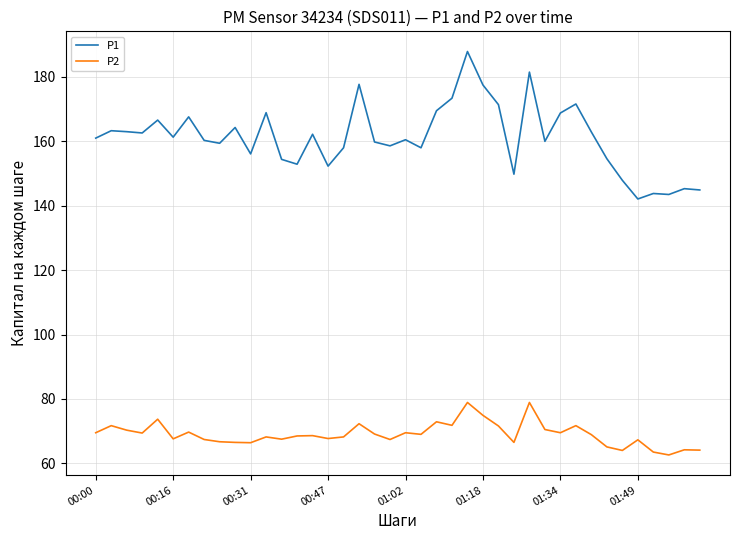

How many lines are shown in the chart?

2